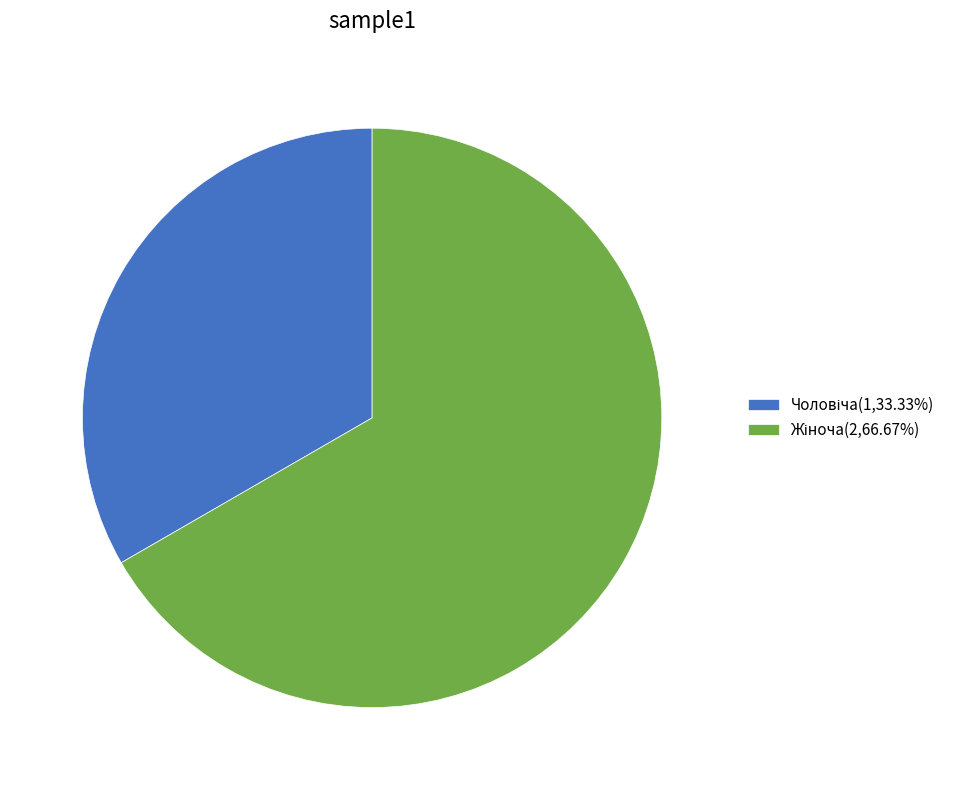

How many segments does this pie chart have?

2